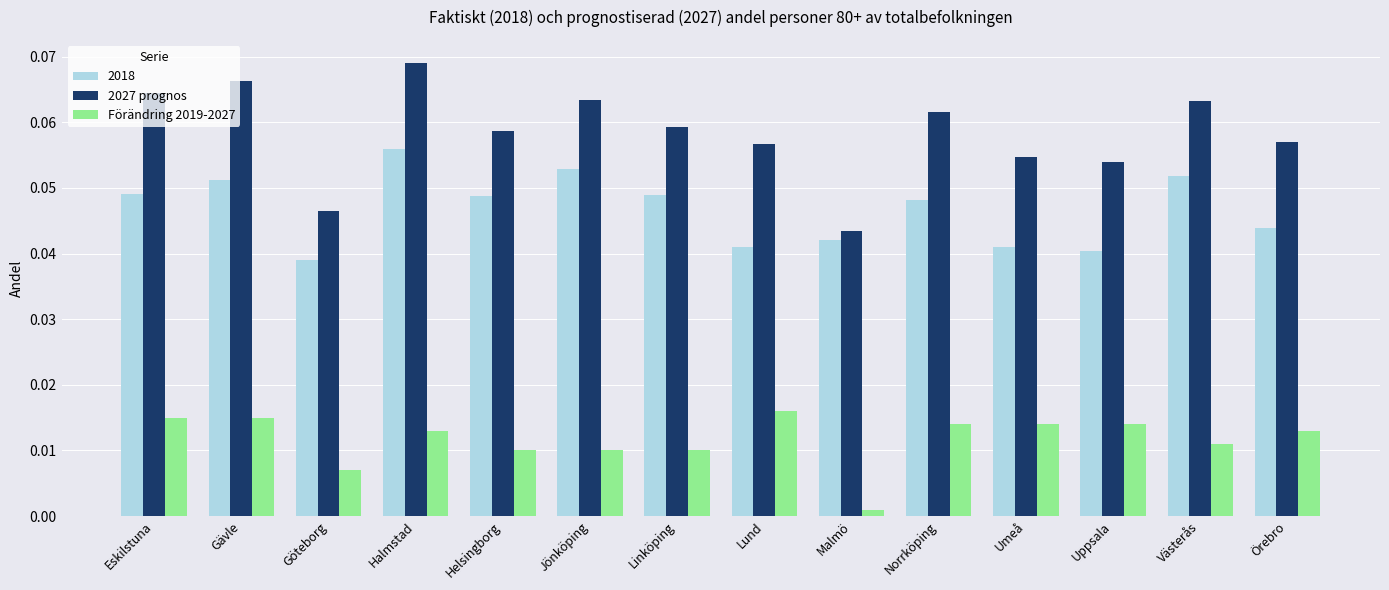

Which series changed the most between Göteborg and Jönköping?

2027 prognos